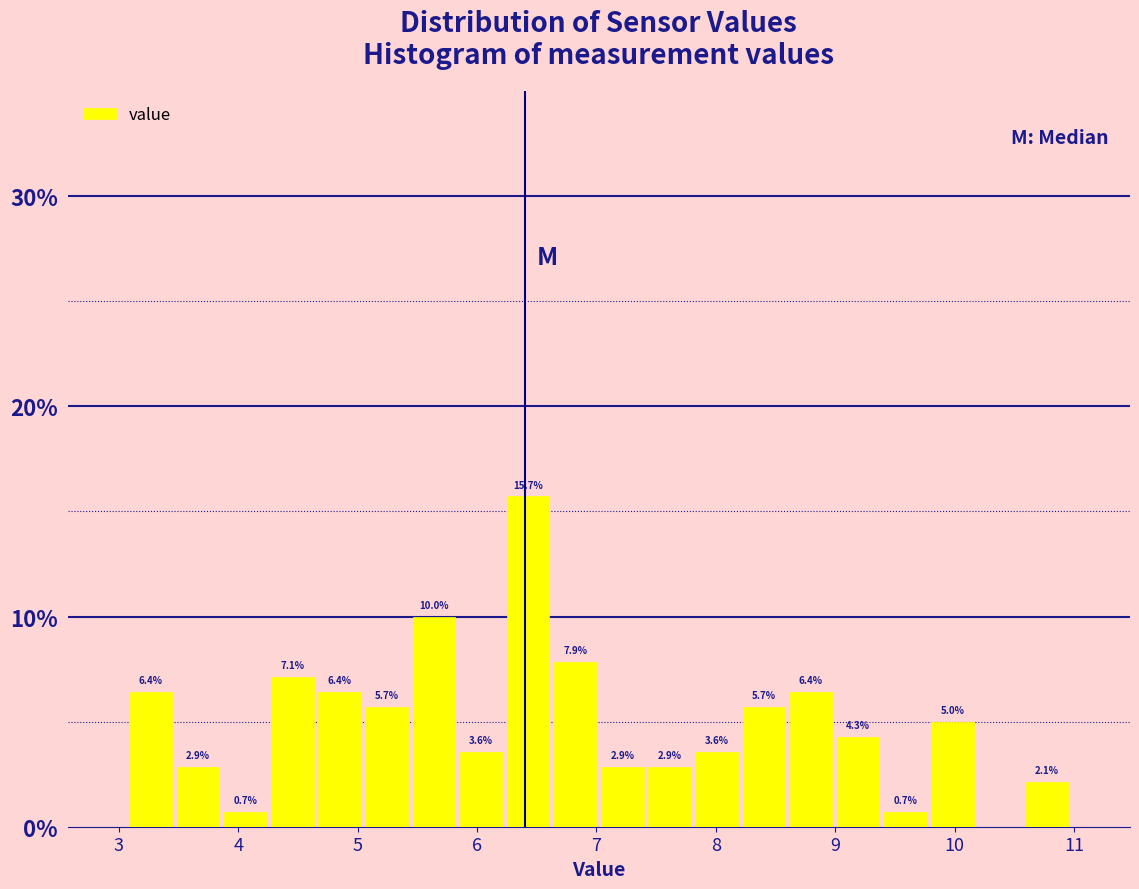

Read against the x-axis, roughly where is the centre of the tallest bar?

6.4